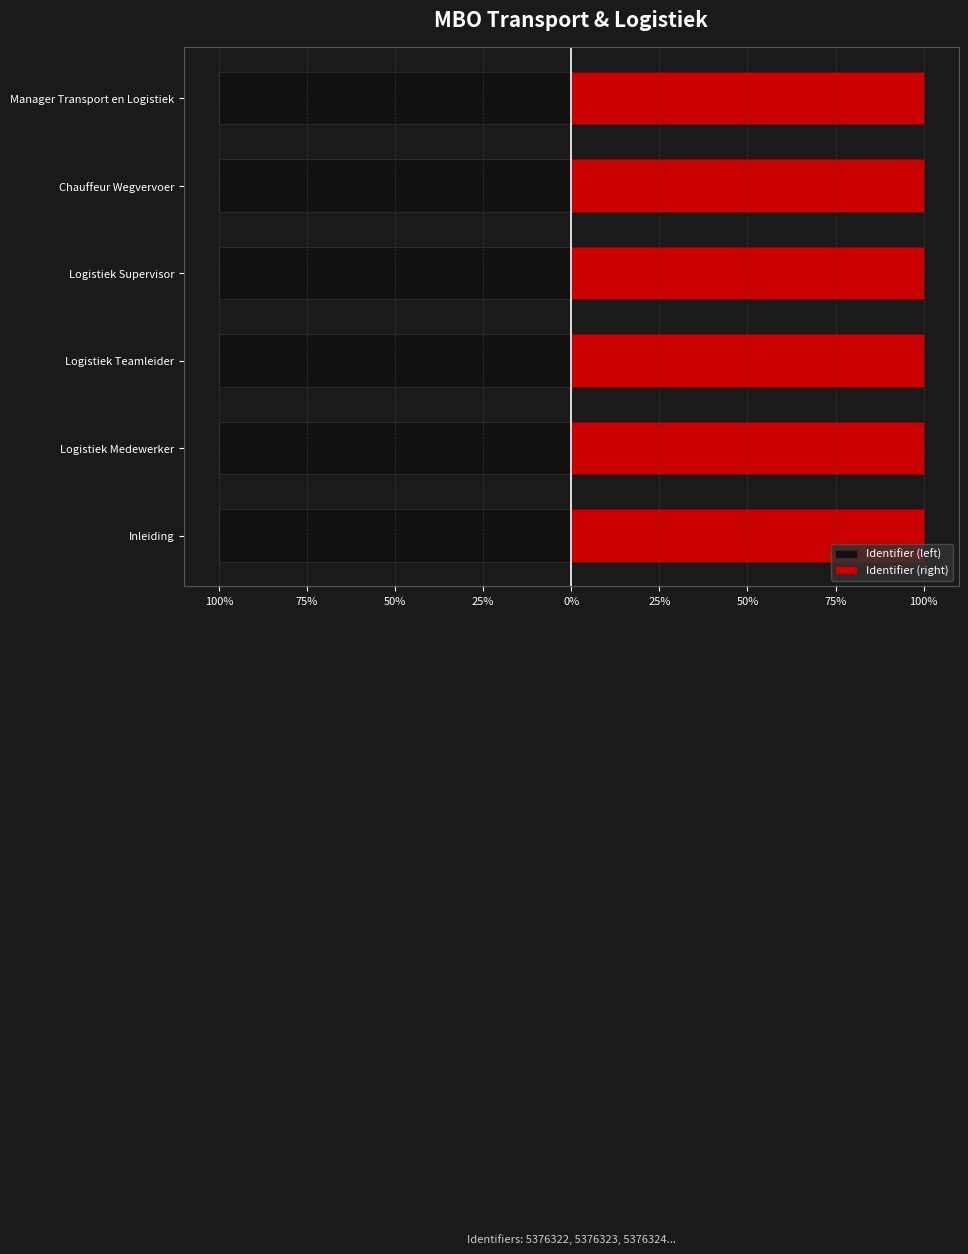

What is the difference between the highest and lowest values at 100%?

200.0